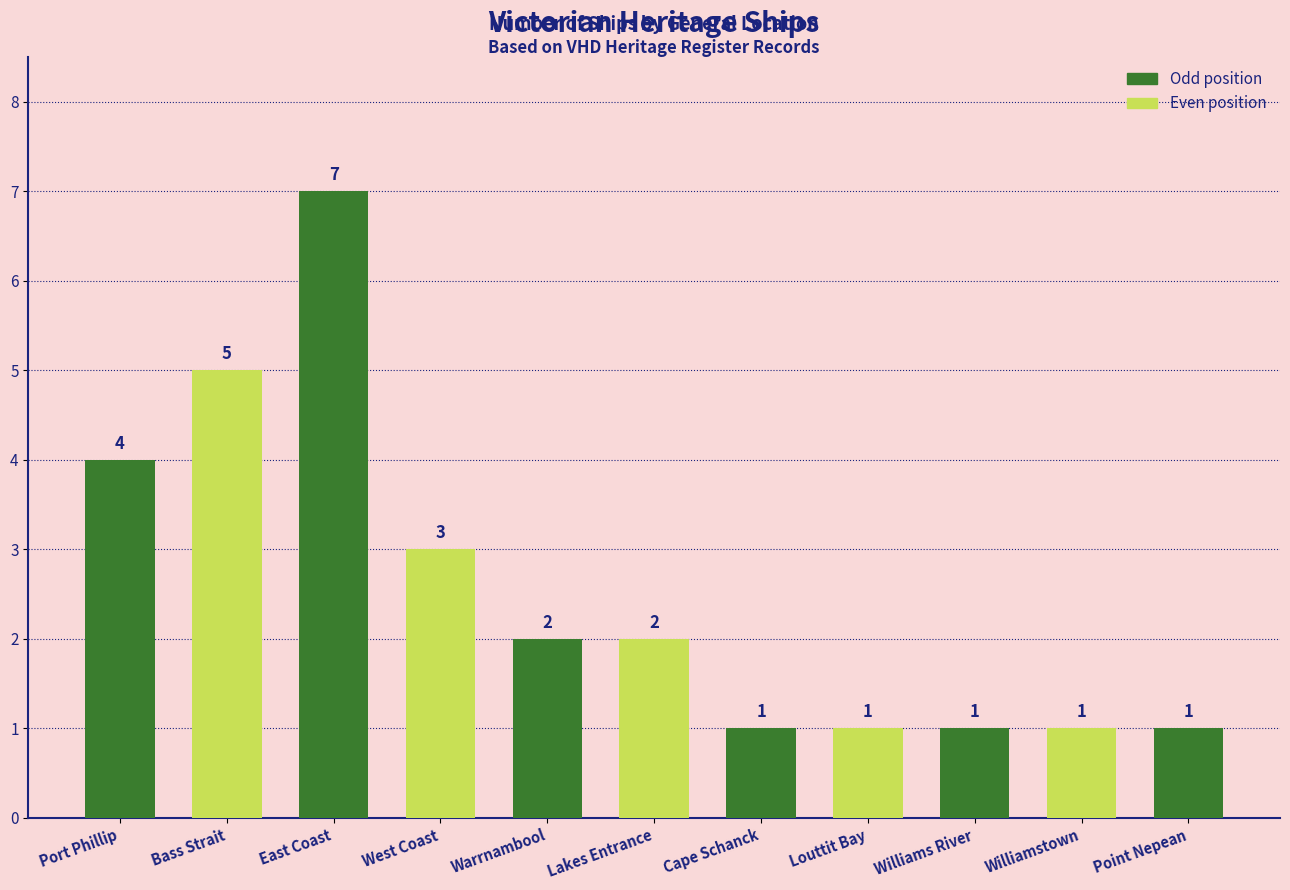

Which has a higher value, Williamstown or Lakes Entrance?

Lakes Entrance